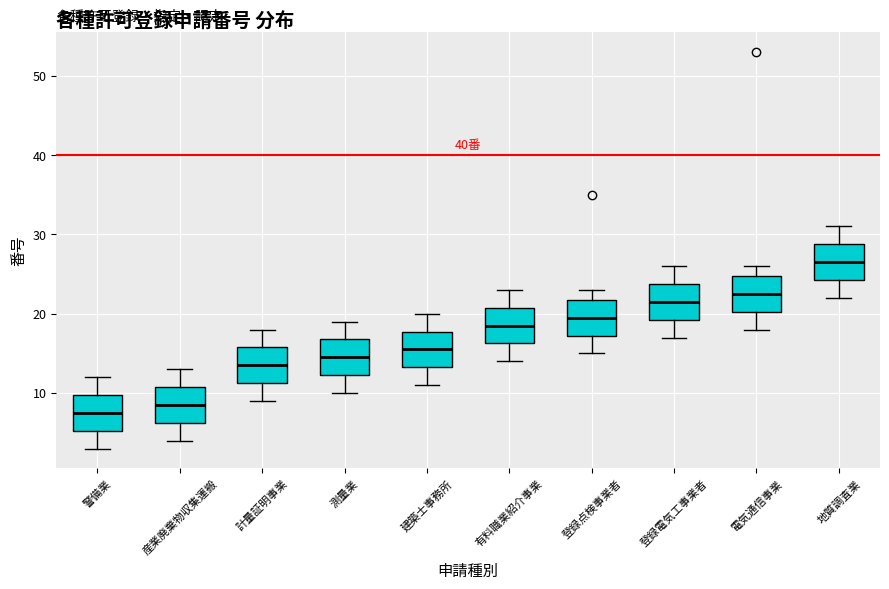

Which box's median line is the highest?

地質調査業